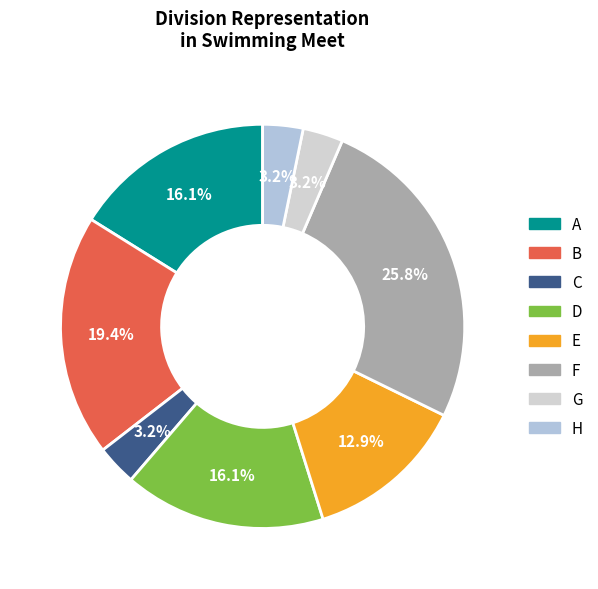

The D slice represents 5% of the pie. True or false?

False